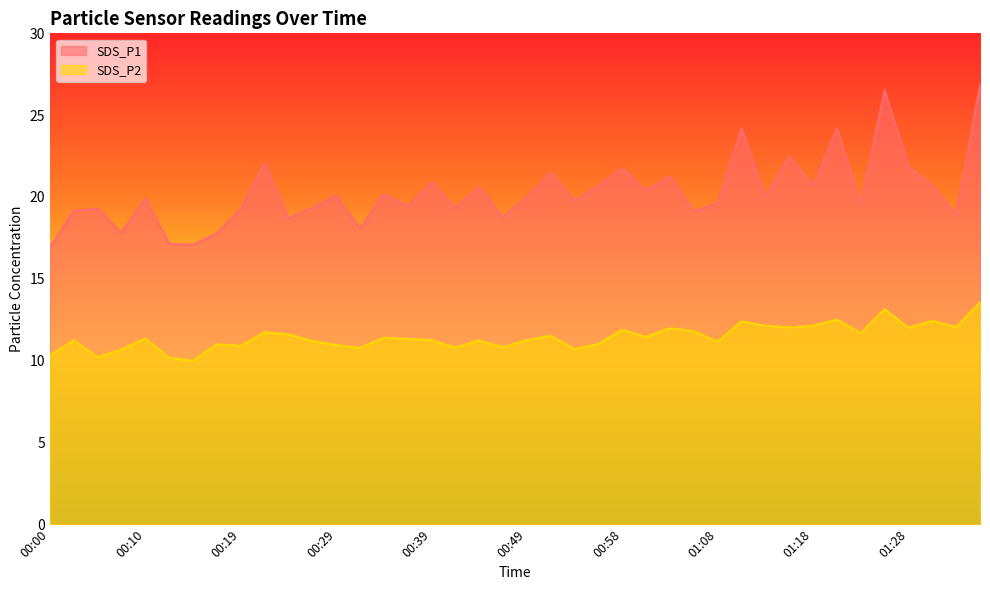

What is the total value across all series at 01:18?

32.8